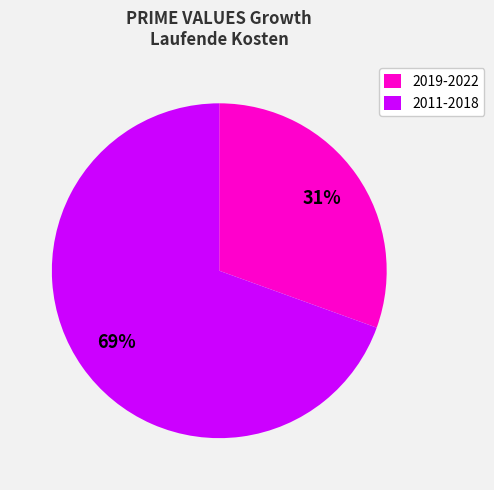

Which slice is the largest?

2011-2018